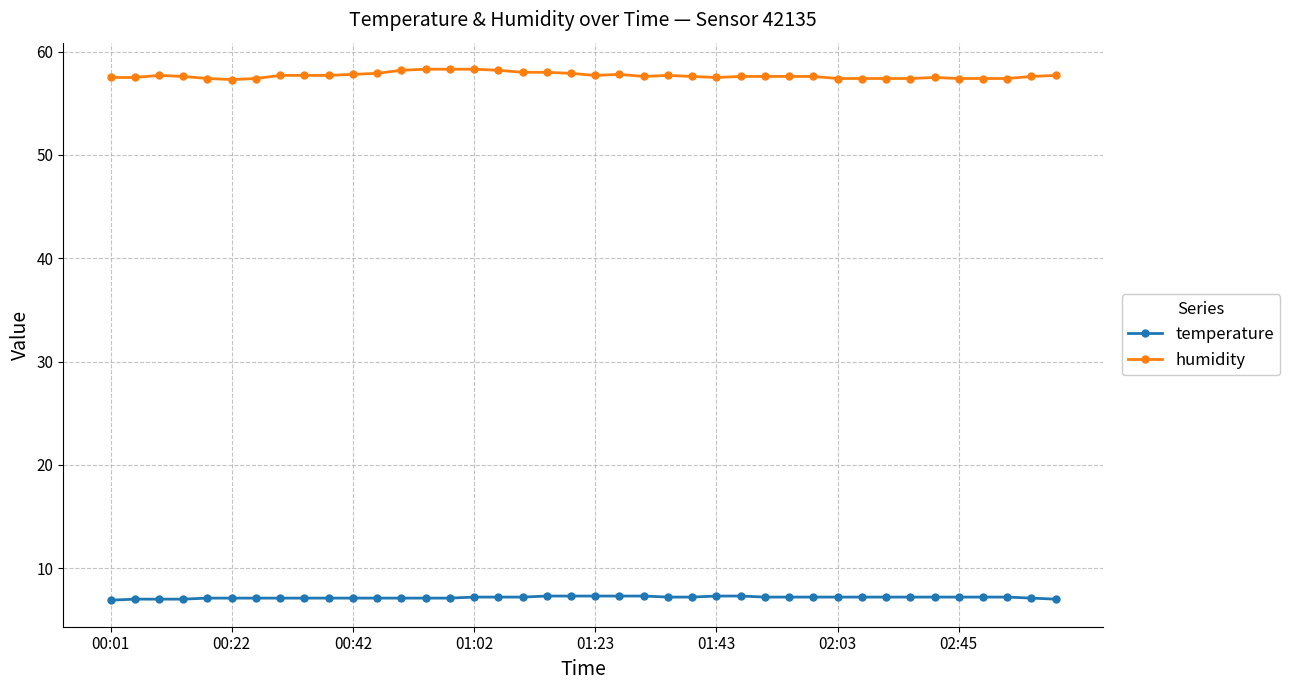

What is the value of the humidity point at the 17th from the left?

58.2